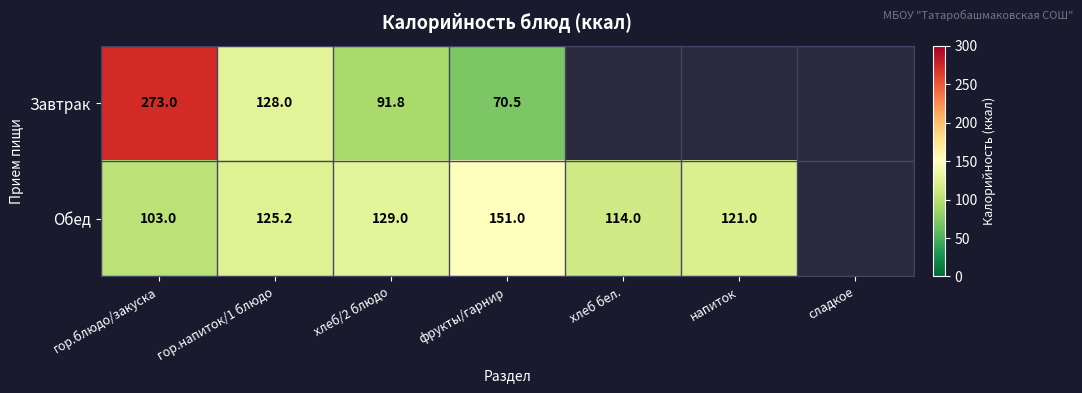

The value of Завтрак at хлеб/2 блюдо is 91.8. True or false?

True